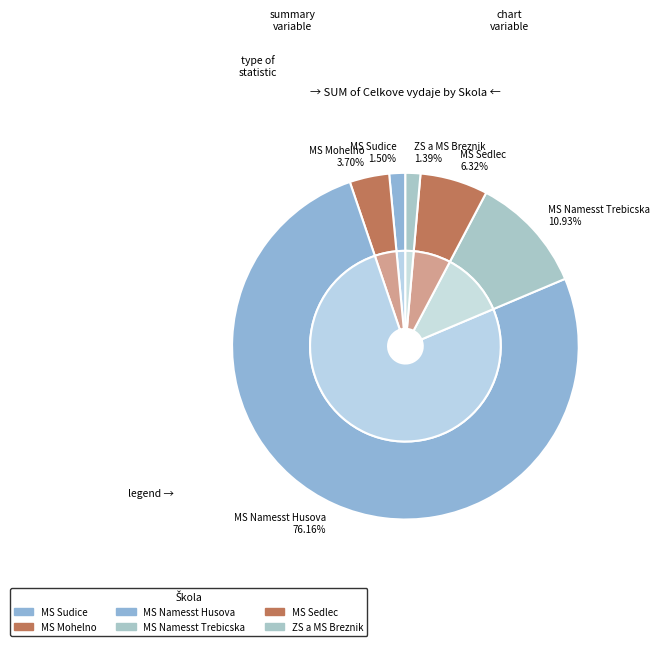

Which series has the widest spread of values?

celkove_vydaje